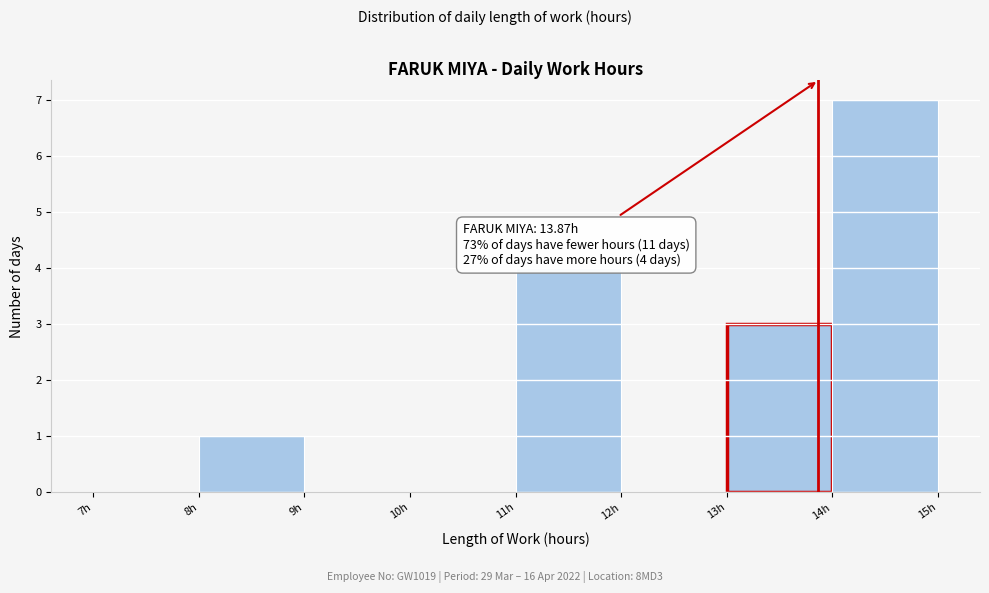

Which range on the x-axis has the tallest bar?

14 to 15